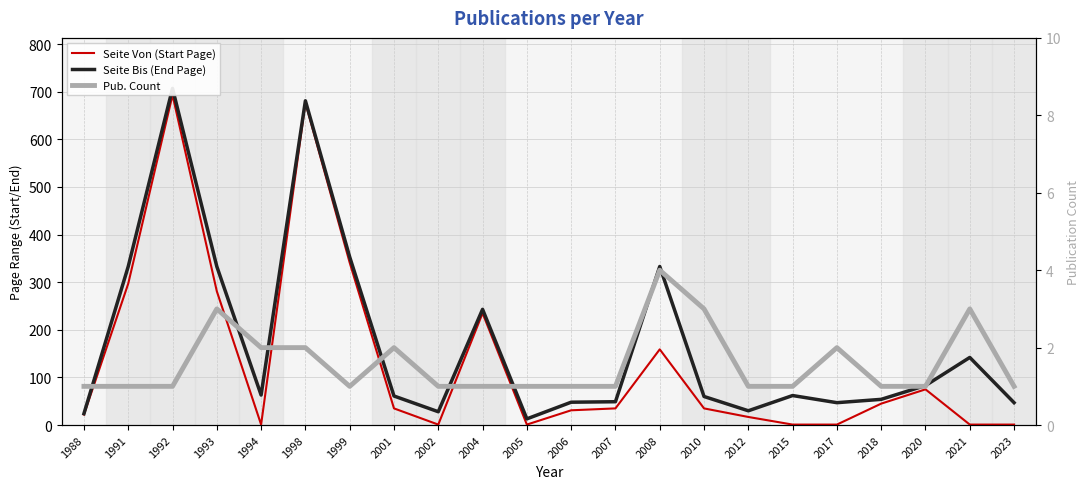

True or false: Seite Bis (End Page) and Pub. Count intersect in this chart.

False